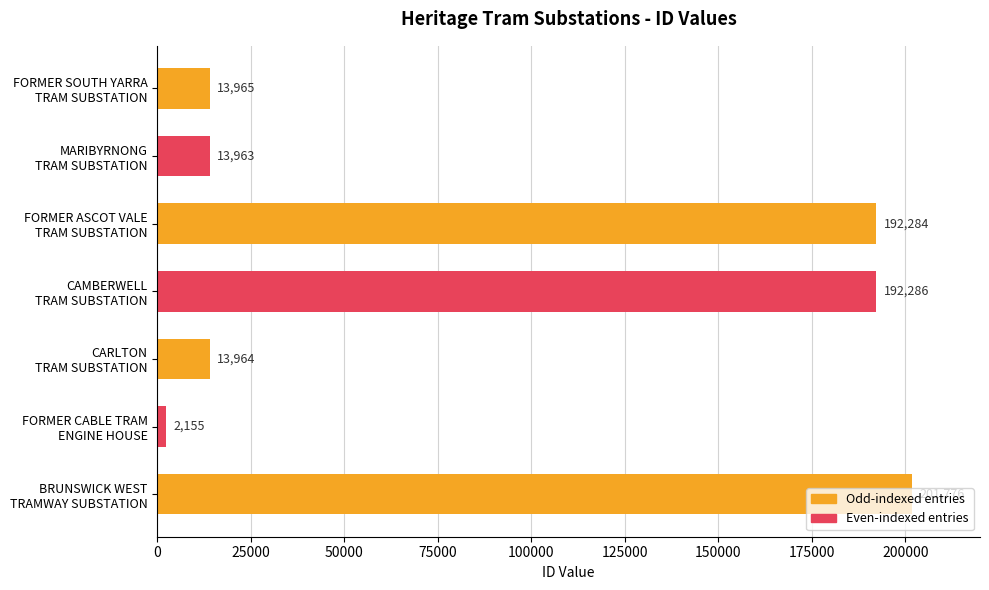

List the labels in order of value, largest first.

BRUNSWICK WEST
TRAMWAY SUBSTATION, CAMBERWELL
TRAM SUBSTATION, FORMER ASCOT VALE
TRAM SUBSTATION, FORMER SOUTH YARRA
TRAM SUBSTATION, CARLTON
TRAM SUBSTATION, MARIBYRNONG
TRAM SUBSTATION, FORMER CABLE TRAM
ENGINE HOUSE